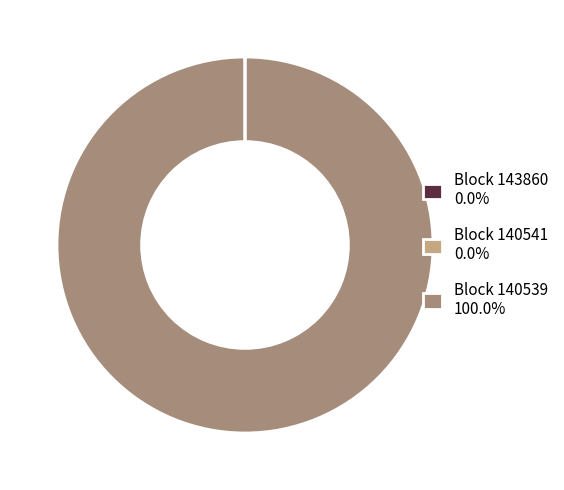

Is there any slice that represents more than half of the pie?

Yes